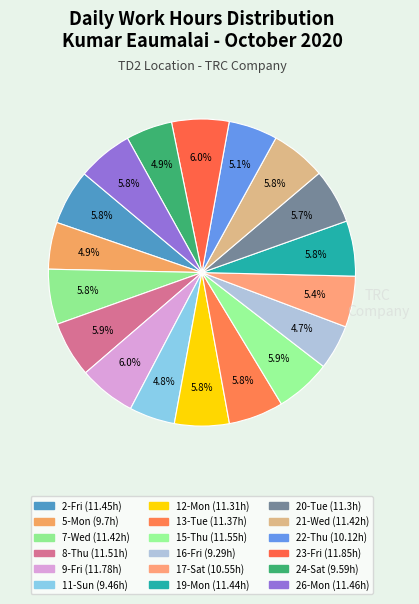

How many slices are in this pie chart?

18